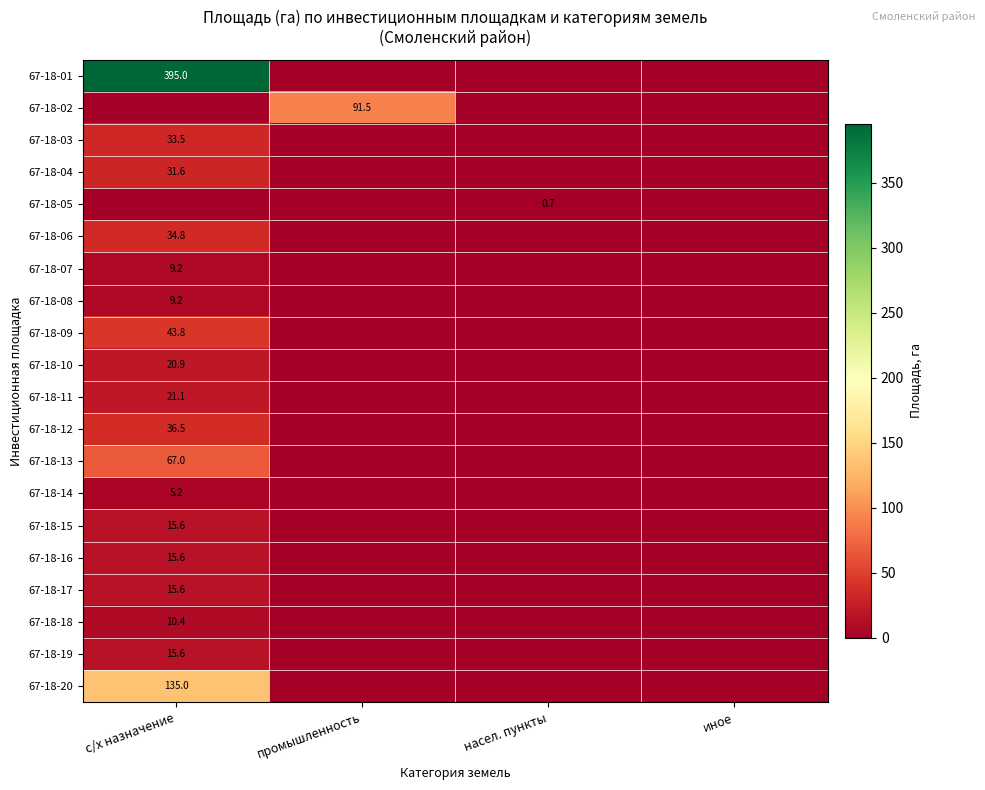

How many distinct data groups are displayed?

20